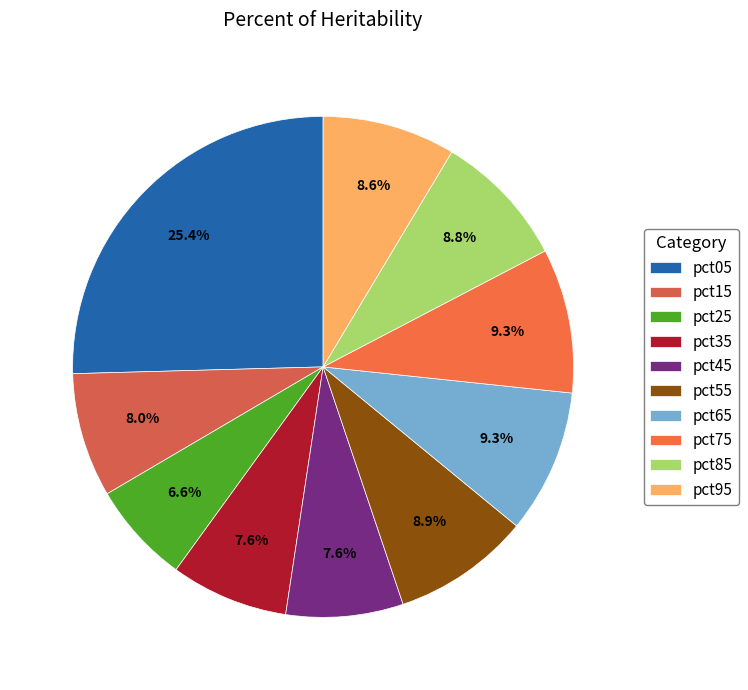

Is there a majority slice in this chart?

No